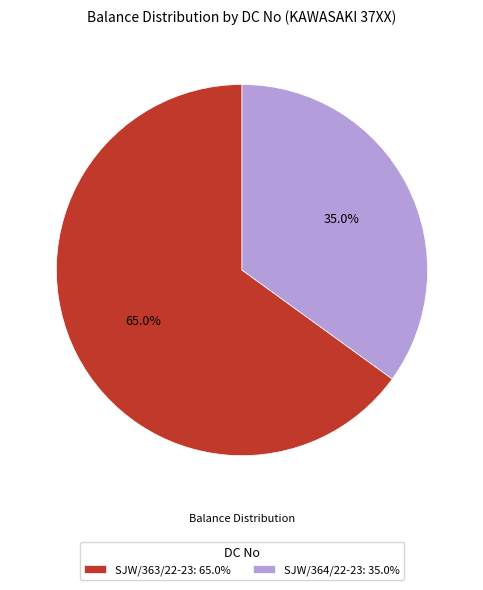

What is the ratio of the value at SJW/363/22-23: 65.0% to the value at SJW/364/22-23: 35.0%?

1.9